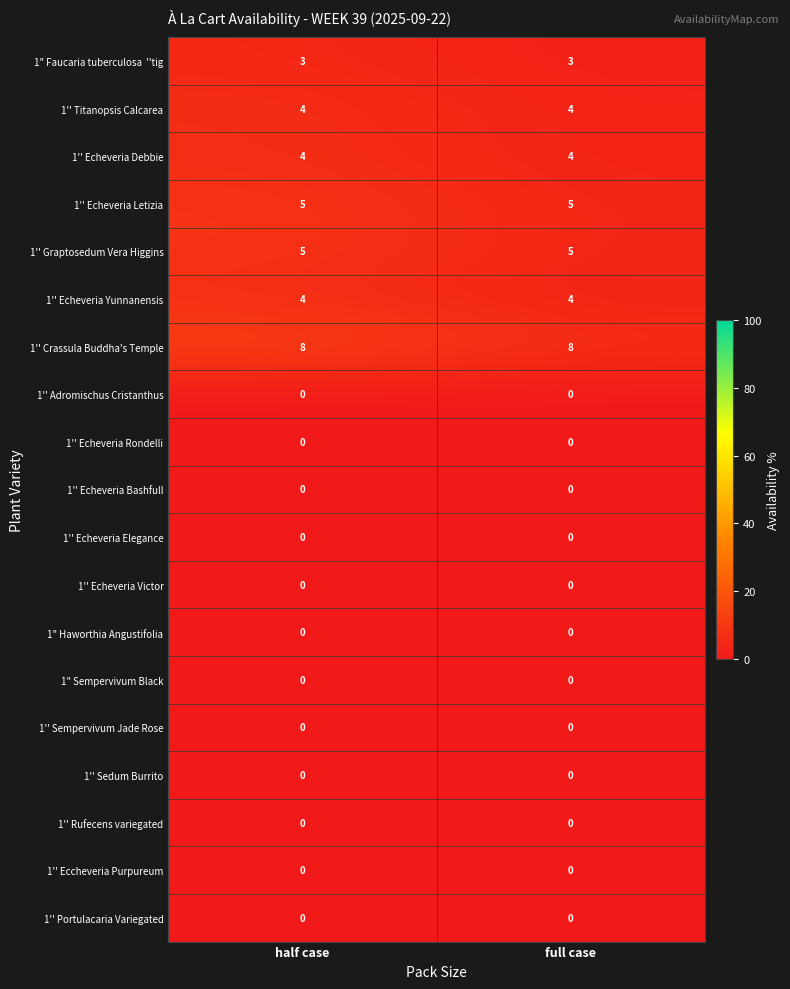

How many categories are shown in the chart?

2